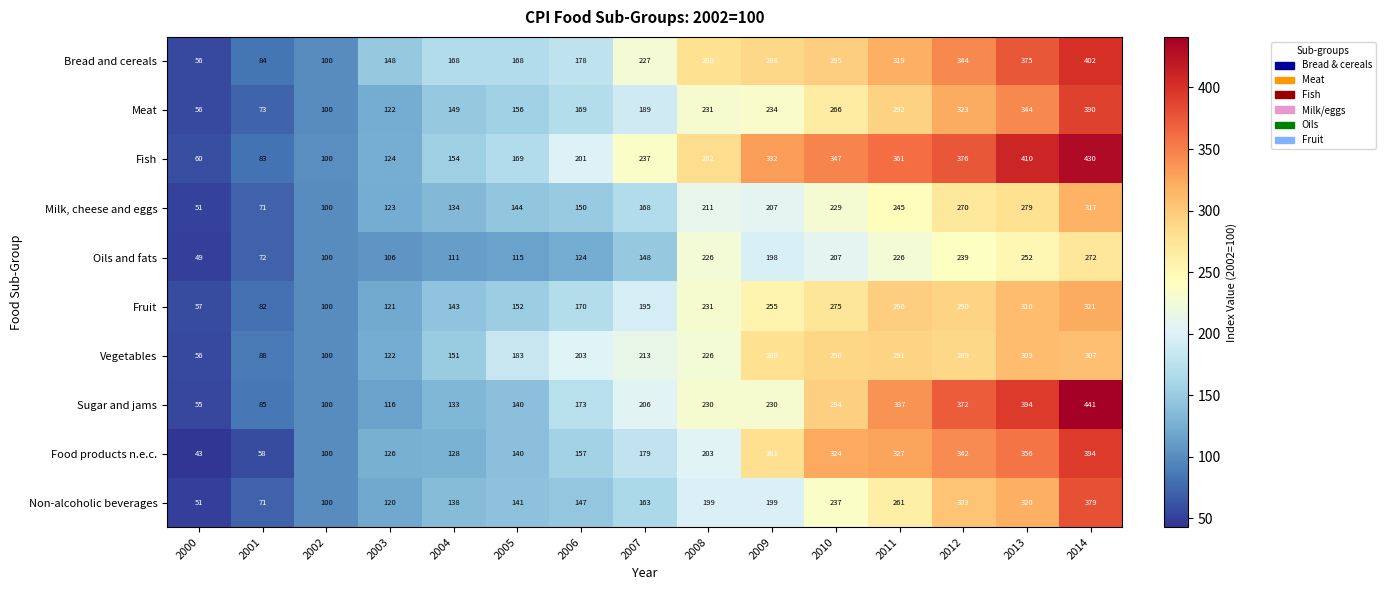

Read the Food products n.e.c. value at 2004.

128